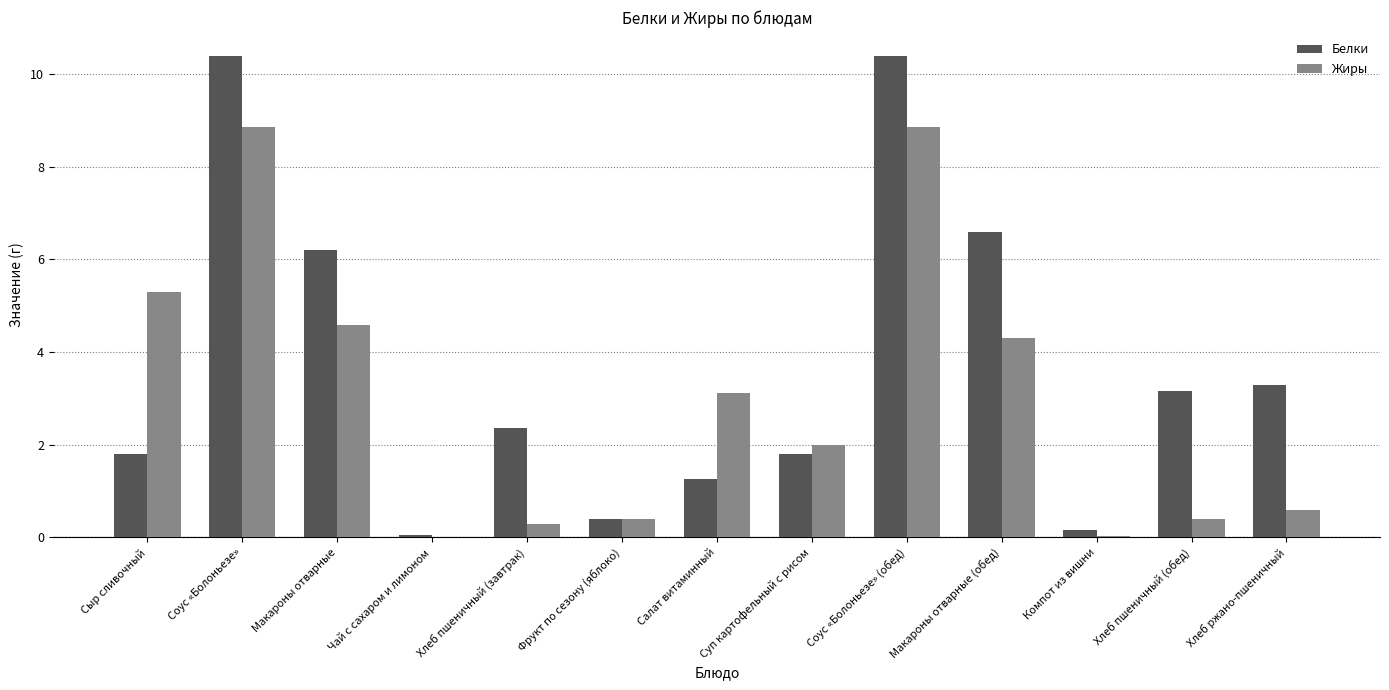

Does the chart contain stacked bars?

No